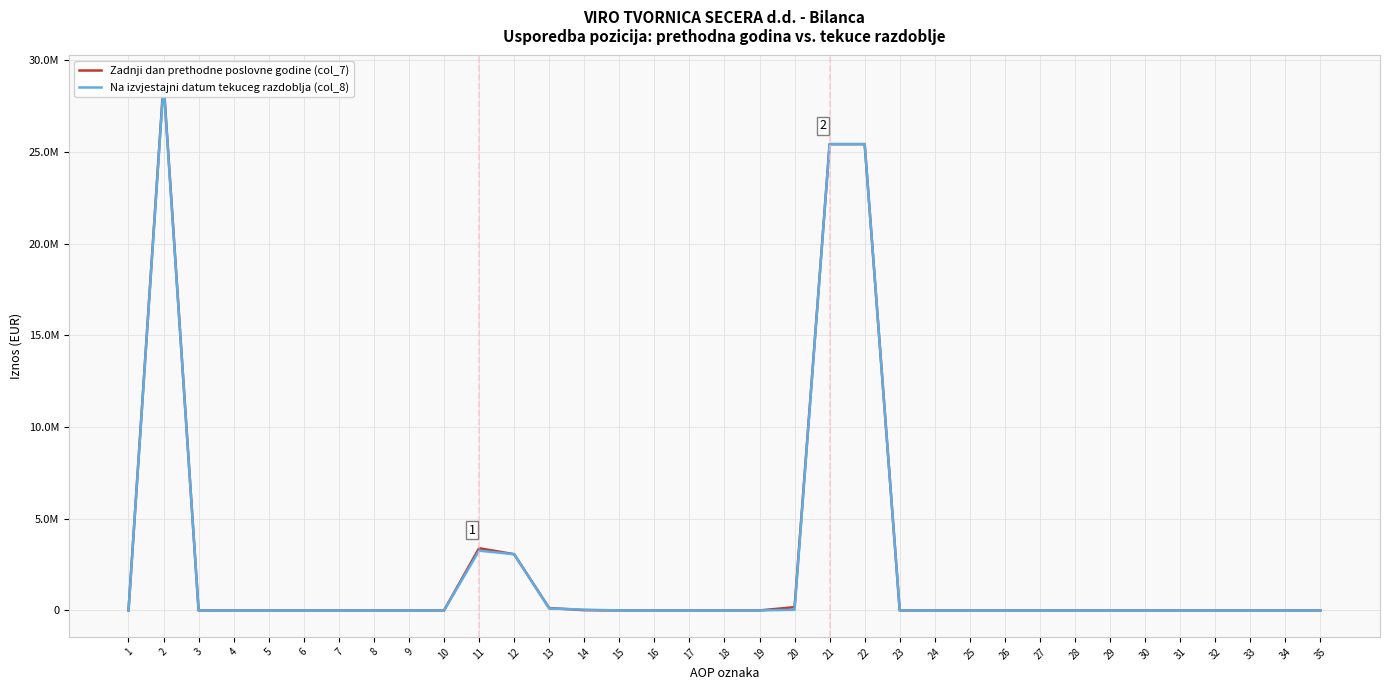

Which series ends up on top after the final intersection of Na izvjestajni datum tekuceg razdoblja (col_8) and Zadnji dan prethodne poslovne godine (col_7)?

Na izvjestajni datum tekuceg razdoblja (col_8)